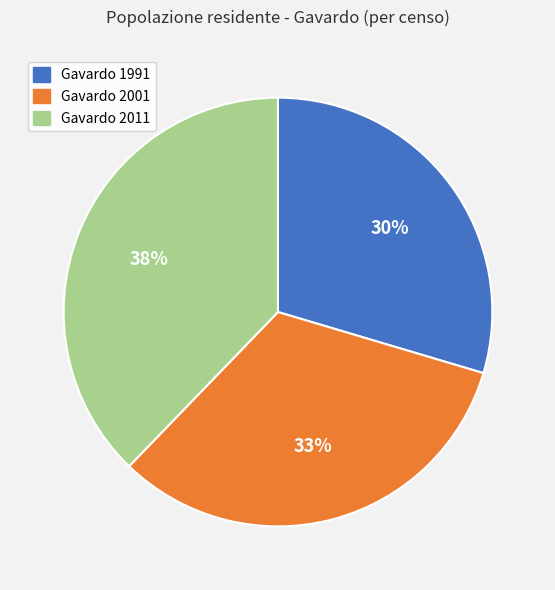

Combined, do Gavardo 2001 and Gavardo 1991 account for over 50%?

Yes